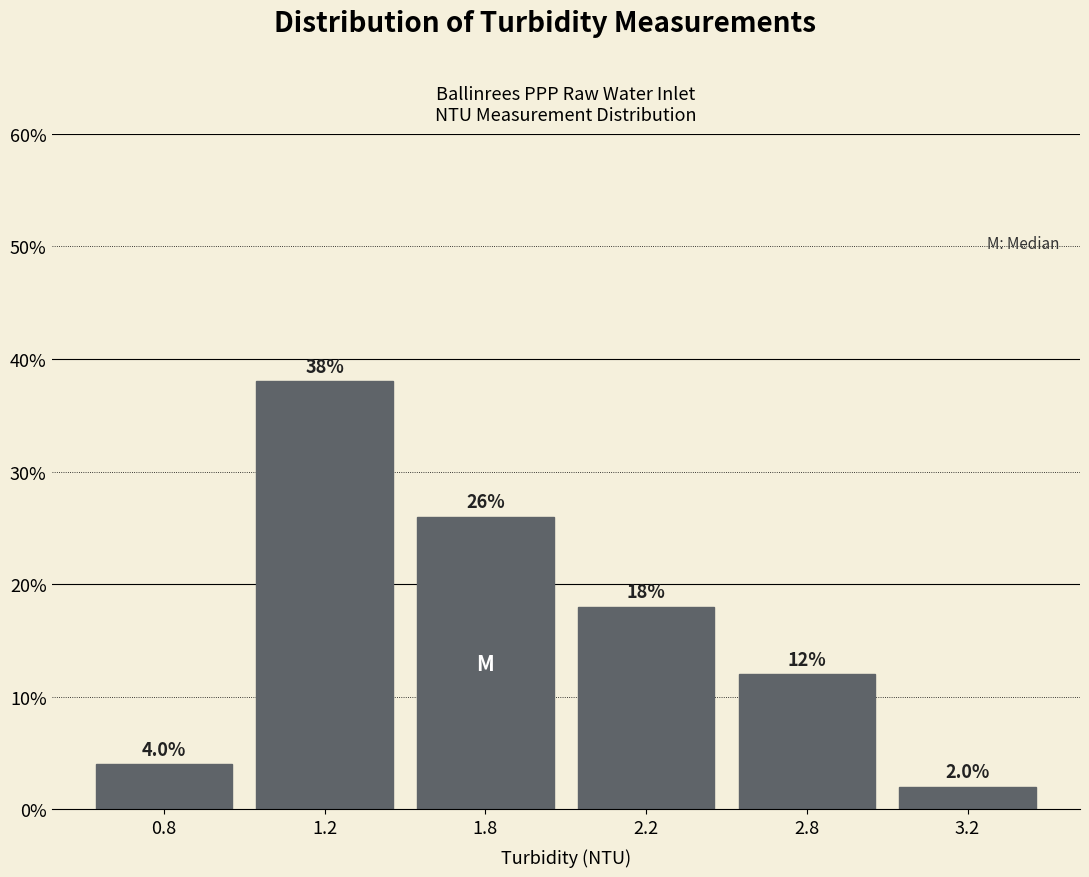

Reading left to right, what are all the values shown in this chart?

4	38	26	18	12	2